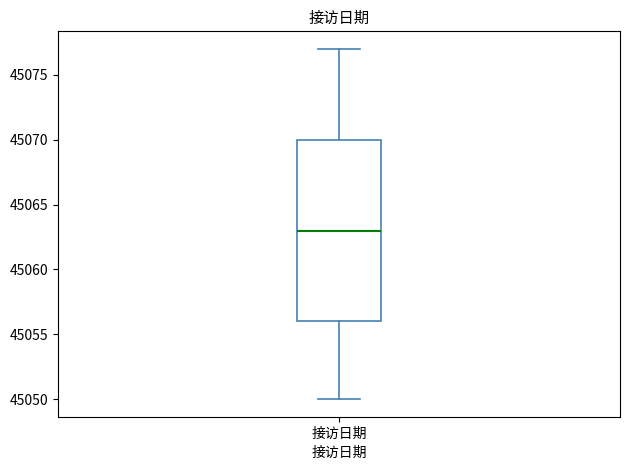

Transcribe this box plot: give where the median line is, the range the box spans, and where the two whiskers end, as read against the y-axis. The values are not printed on the chart, so give them approximately, as read against the axis.

median 45063, box 45056 to 45070, whiskers 45050 to 45077